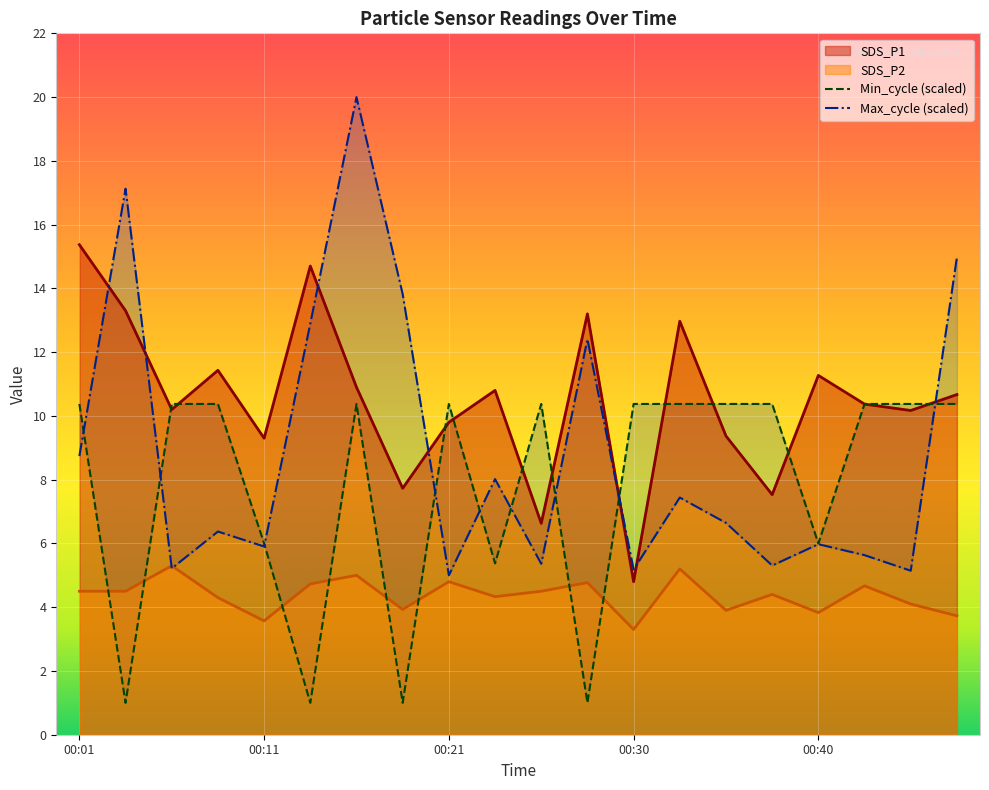

What is the sum of all SDS_P1 values?

210.5